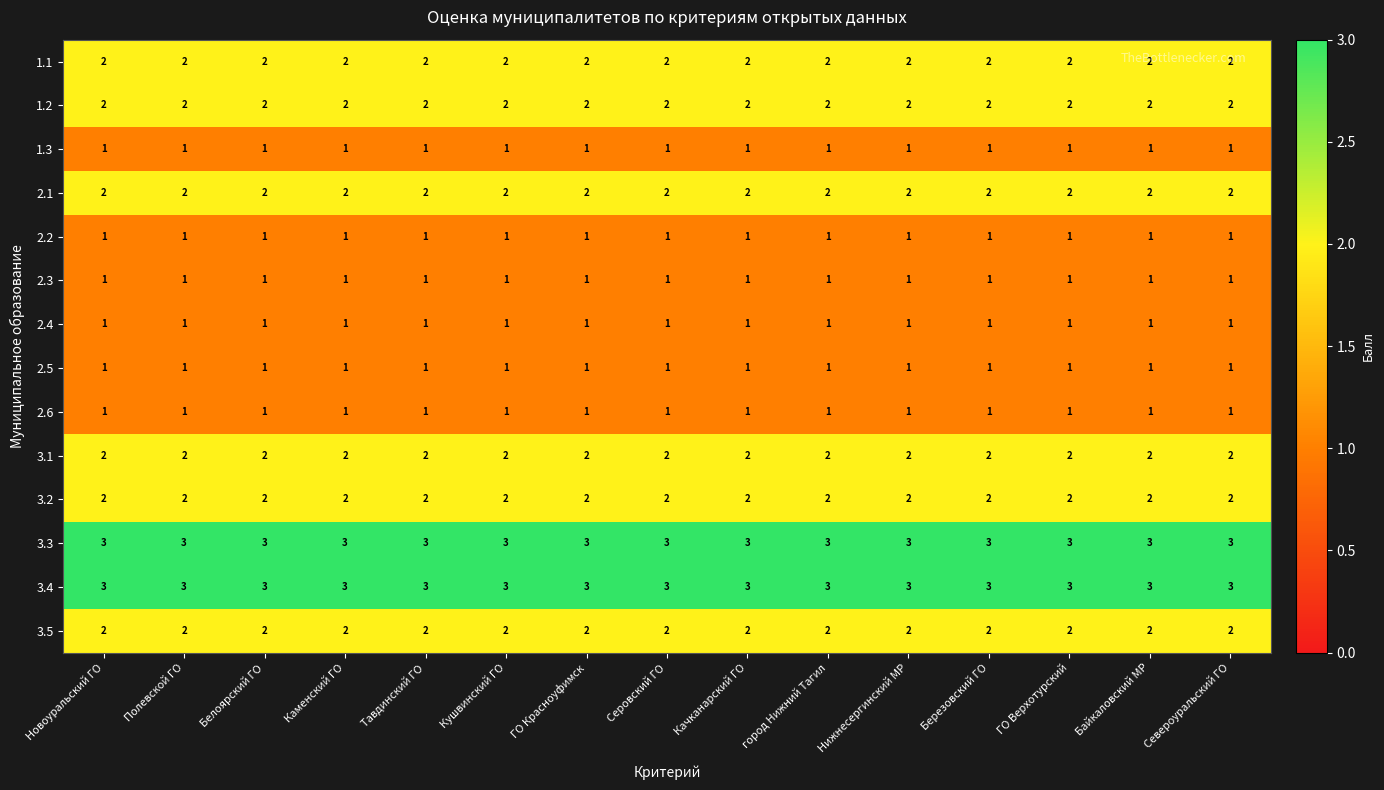

What is the sum of the 3.2 values at Нижнесергинский МР and город Нижний Тагил?

4